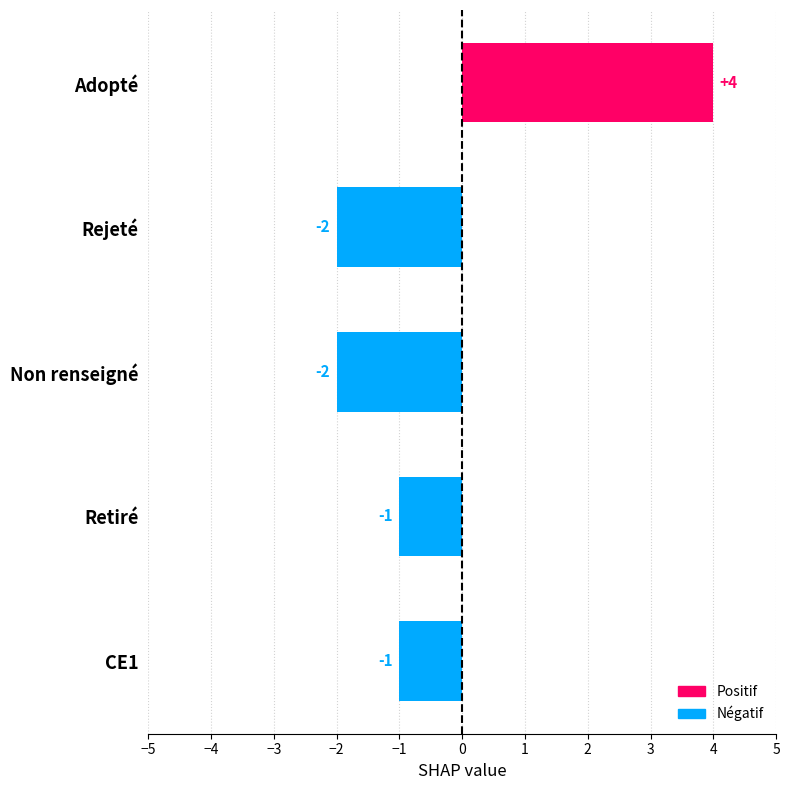

Between Adopté and Non renseigné, which is larger?

Adopté